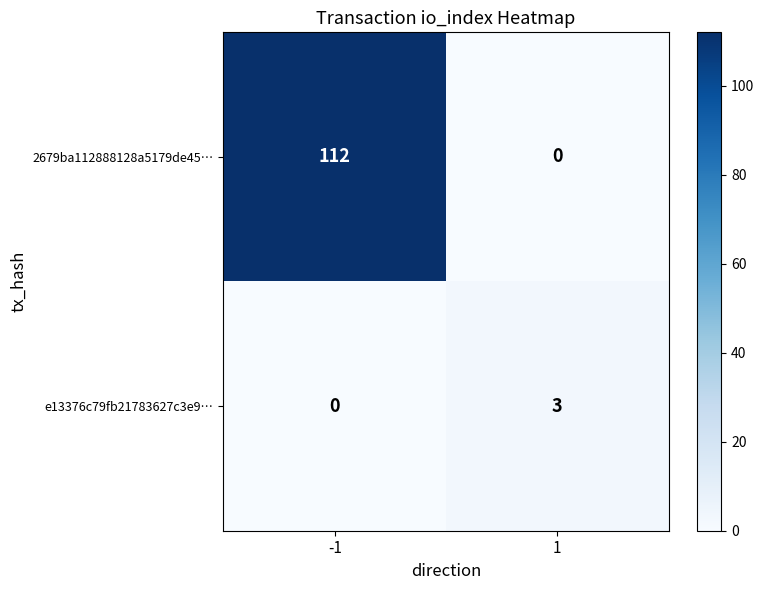

Which series has the largest total across all categories?

2679ba112888128a5179de45…